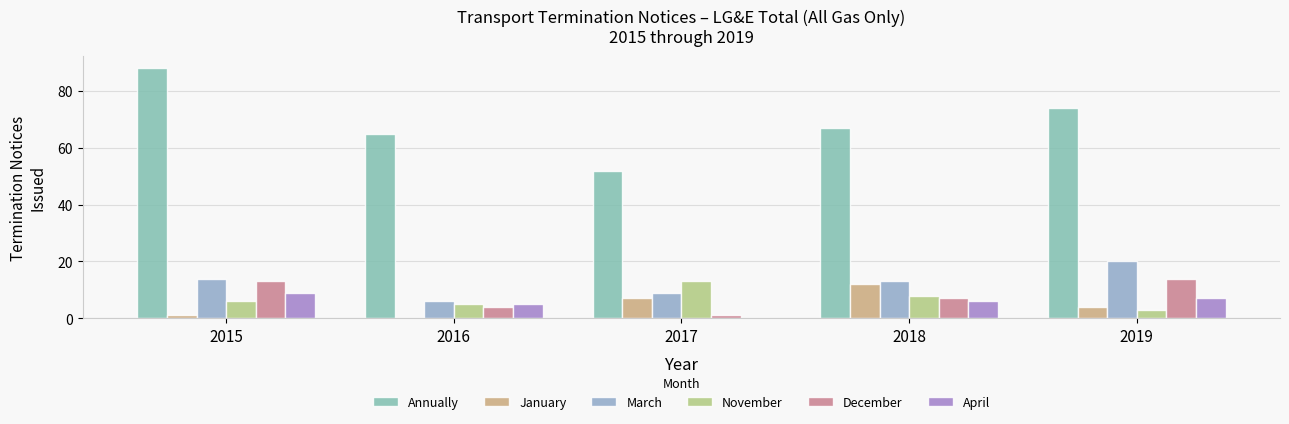

What is the lowest value of the December series?

1